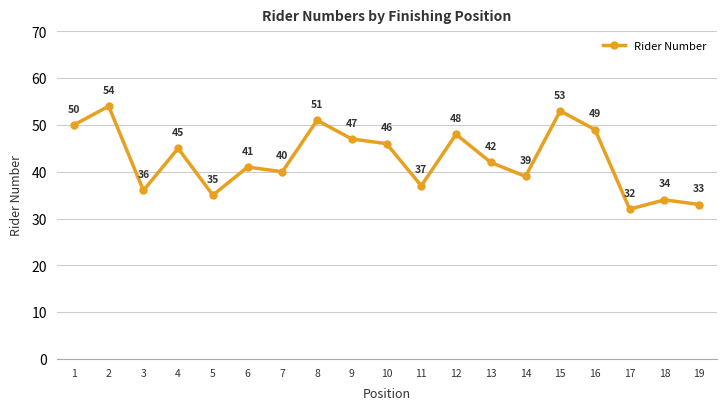

Reading left to right, transcribe all the data shown in this chart.

1=50	2=54	3=36	4=45	5=35	6=41	7=40	8=51	9=47	10=46	11=37	12=48	13=42	14=39	15=53	16=49	17=32	18=34	19=33